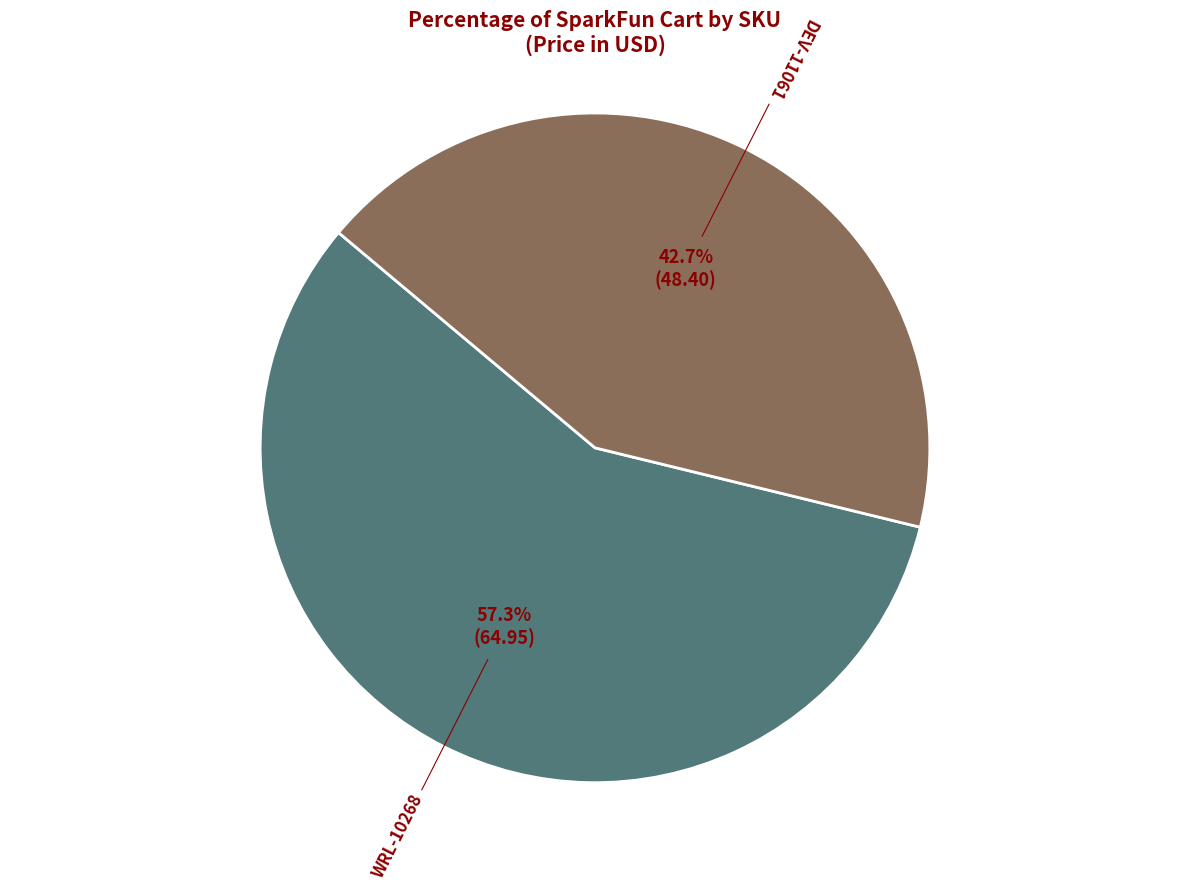

Rank the categories by value from highest to lowest.

WRL-10268, DEV-11061